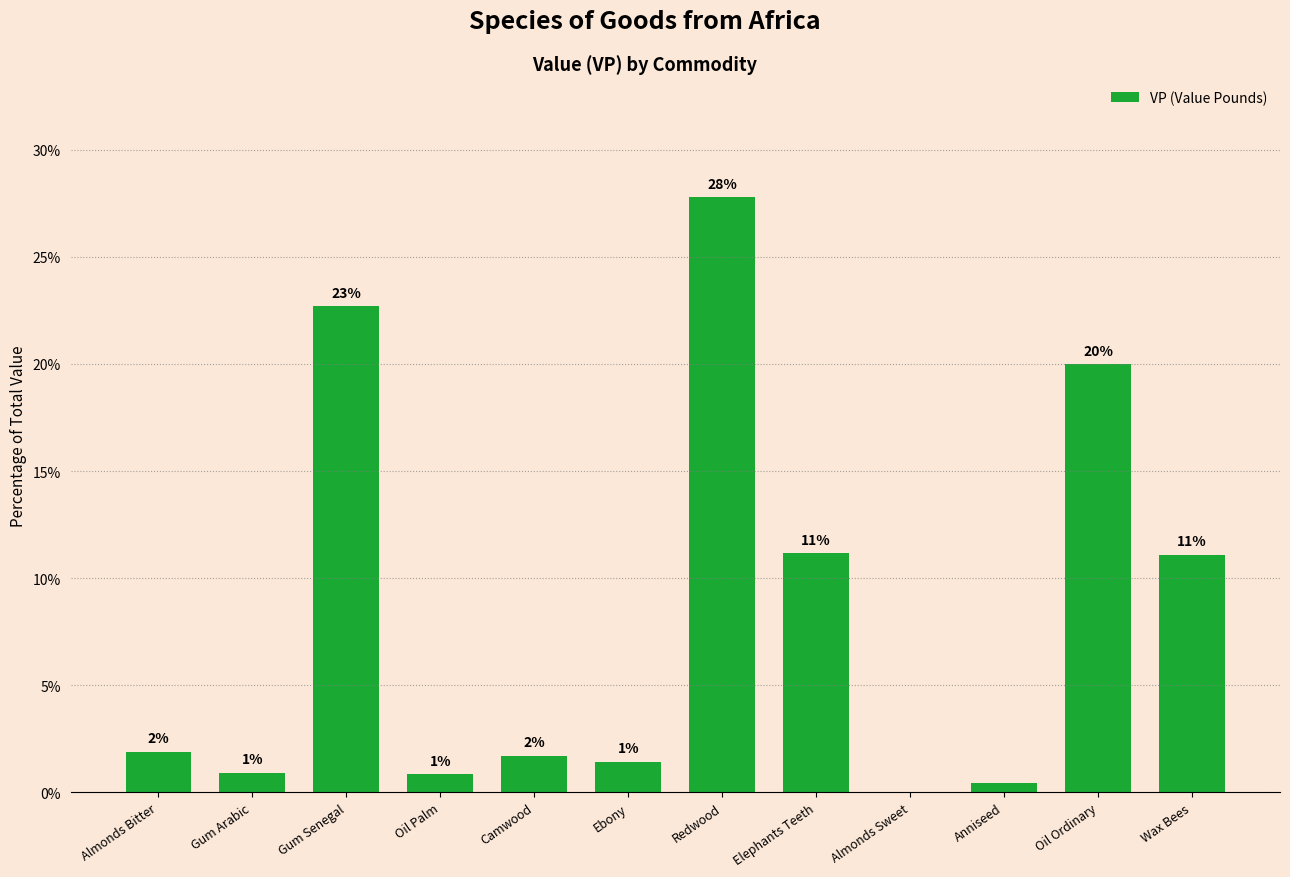

How many categories are shown in the chart?

12